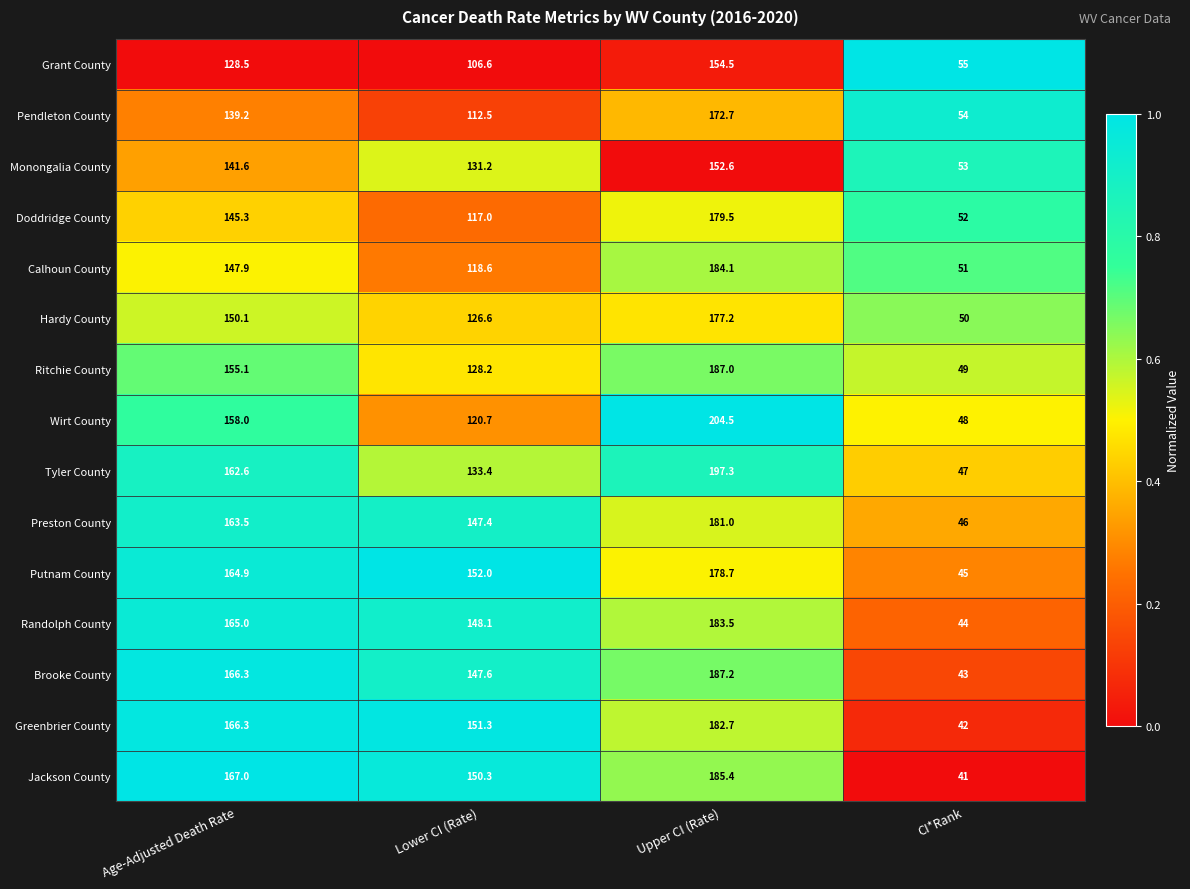

True or false: Brooke County has a value of 58.0 at Upper CI (Rate).

False